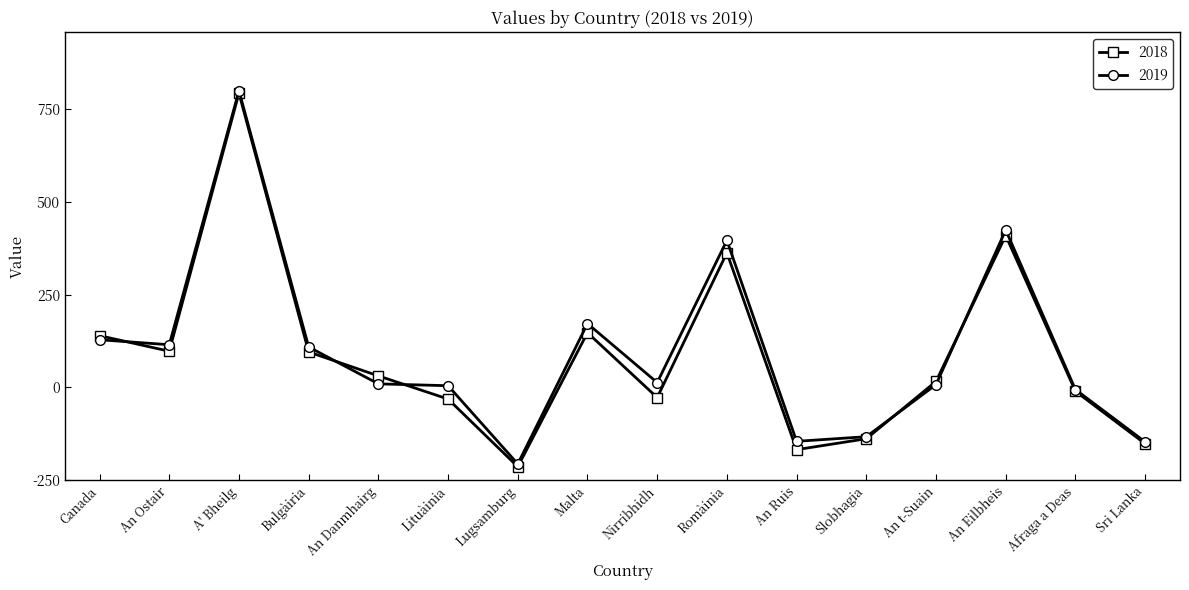

True or false: 2019 has a value of 89 at An Ruis.

False